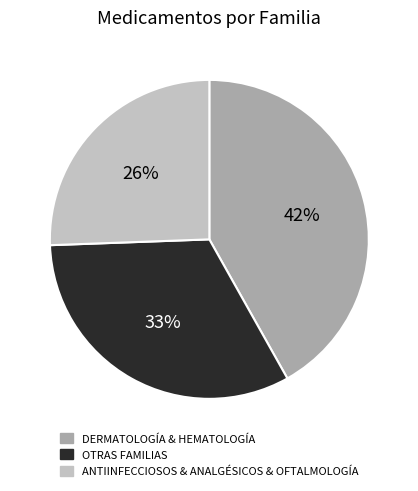

To the nearest percent, what is the difference between the OTRAS FAMILIAS and ANTIINFECCIOSOS & ANALGÉSICOS & OFTALMOLOGÍA slice percentages?

7%